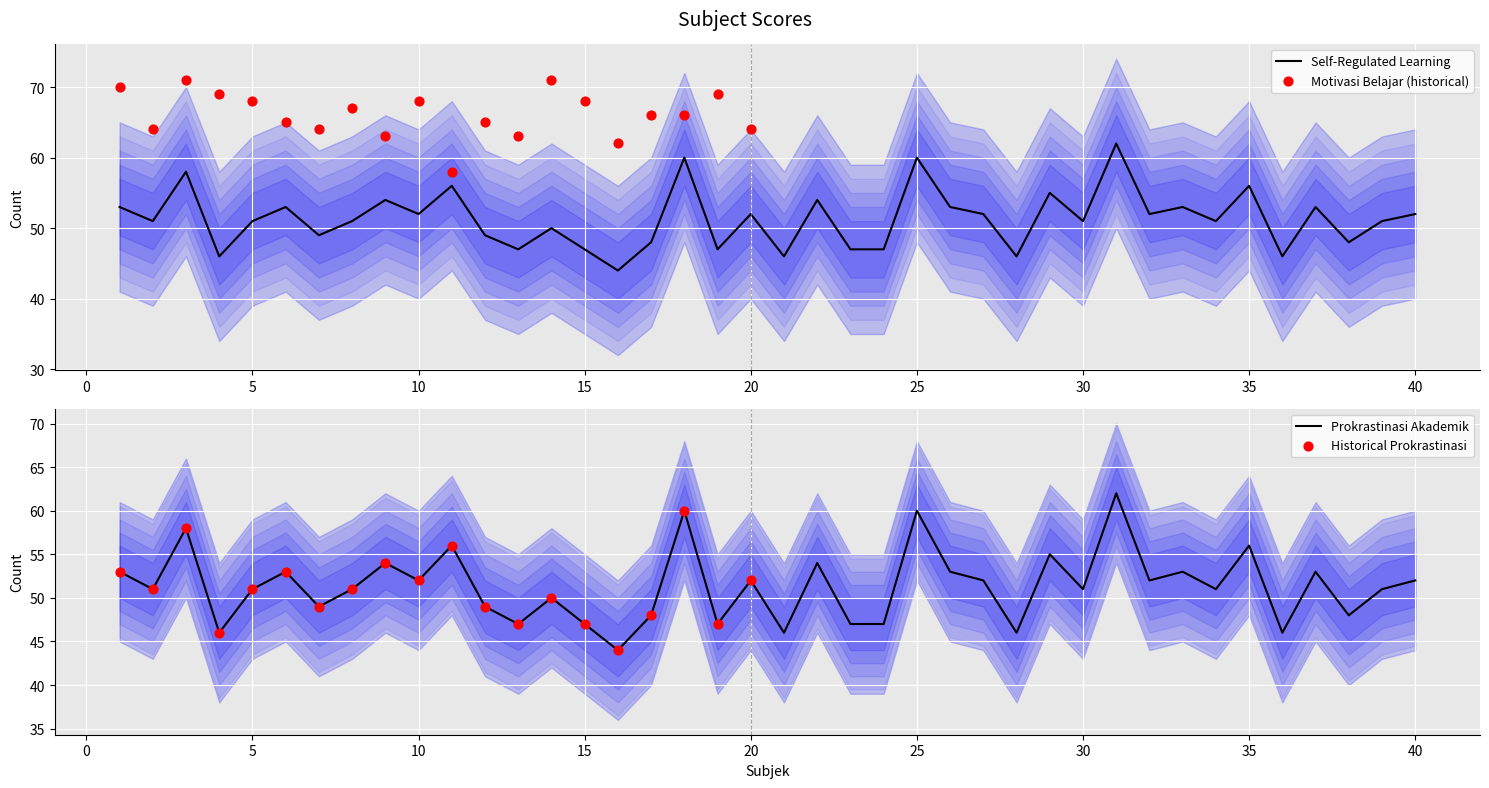

Is the value of Prokrastinasi Akademik at 12 greater than the value of Self-Regulated Learning at 19?

Yes